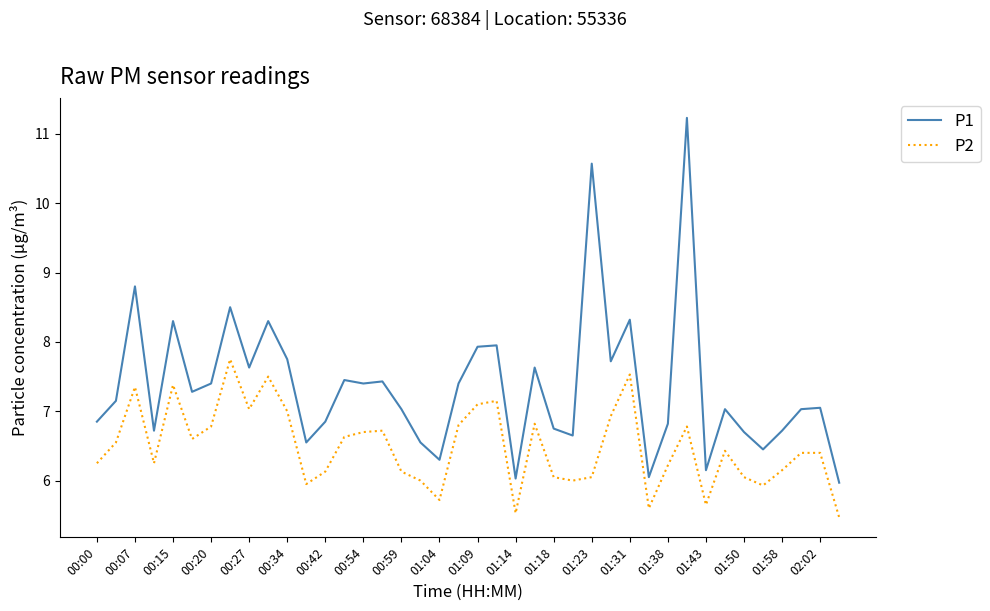

Which series has the largest total across all categories?

P1